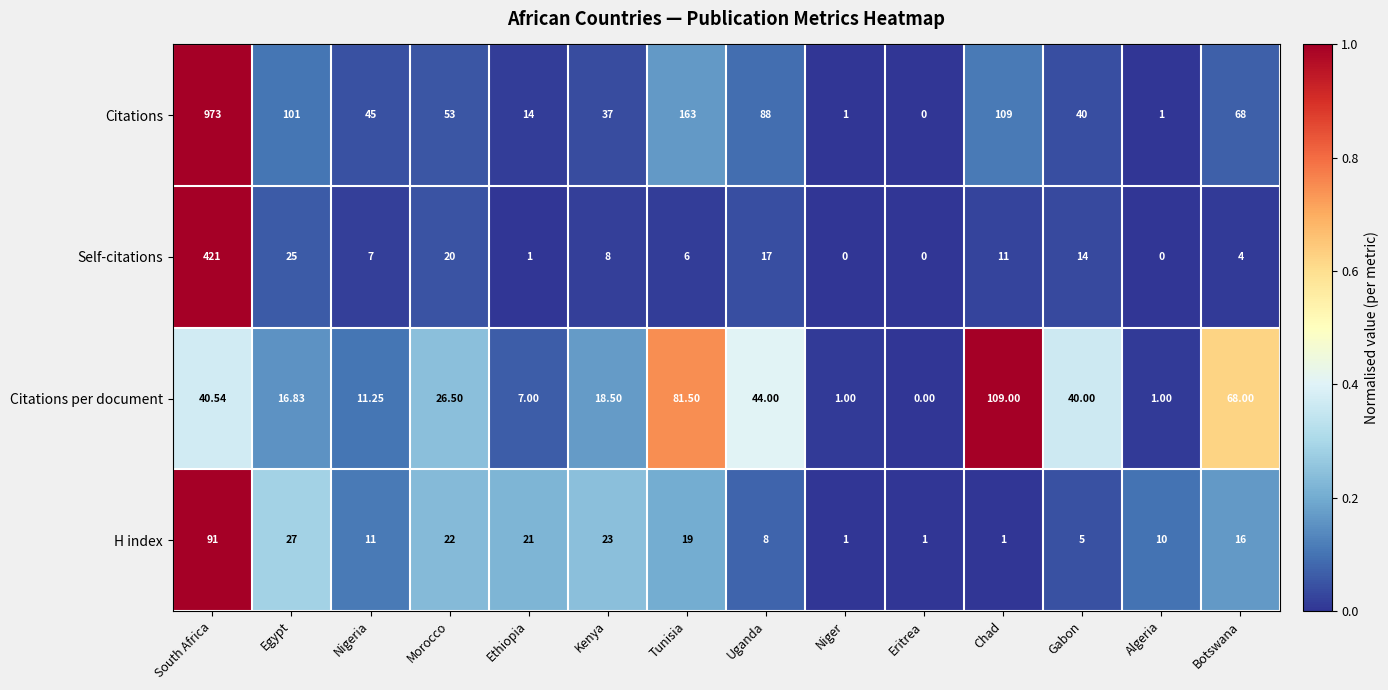

At which category is the sum across all series the highest?

South Africa